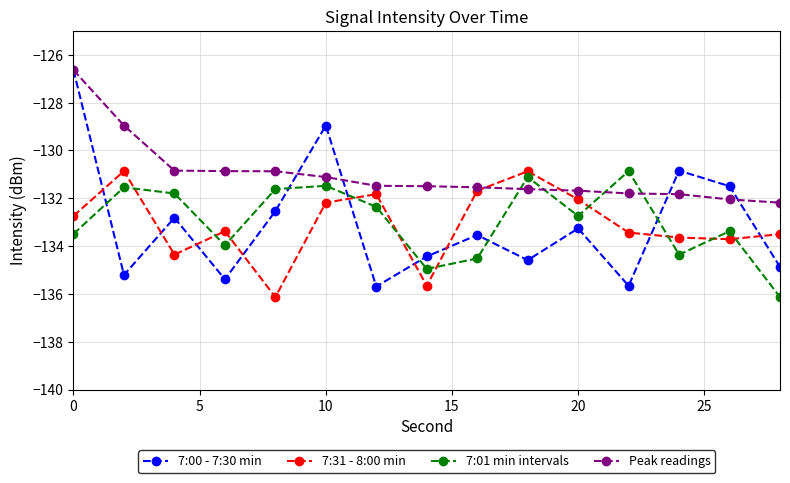

True or false: 7:01 min intervals and Peak readings intersect in this chart.

True